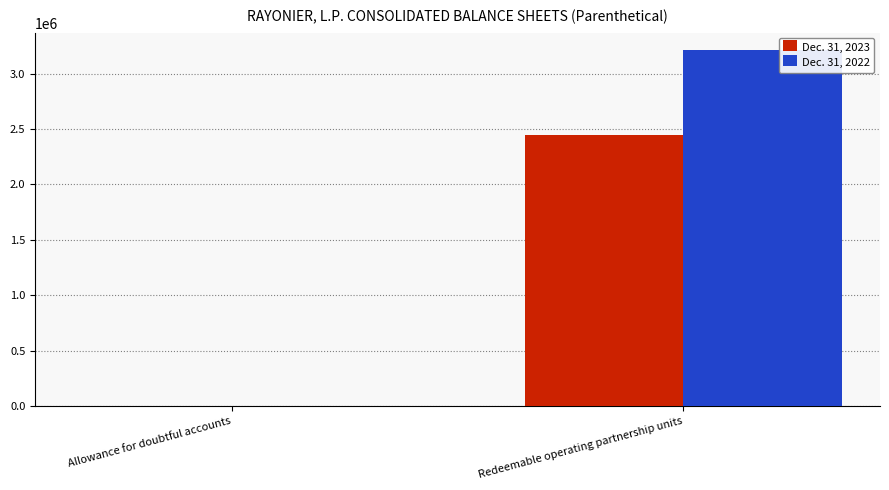

Reading left to right, what are all the values shown in this chart?

Dec. 31, 2023: Allowance for doubtful accounts=210	Redeemable operating partnership units=2443898
Dec. 31, 2022: Allowance for doubtful accounts=74	Redeemable operating partnership units=3208827